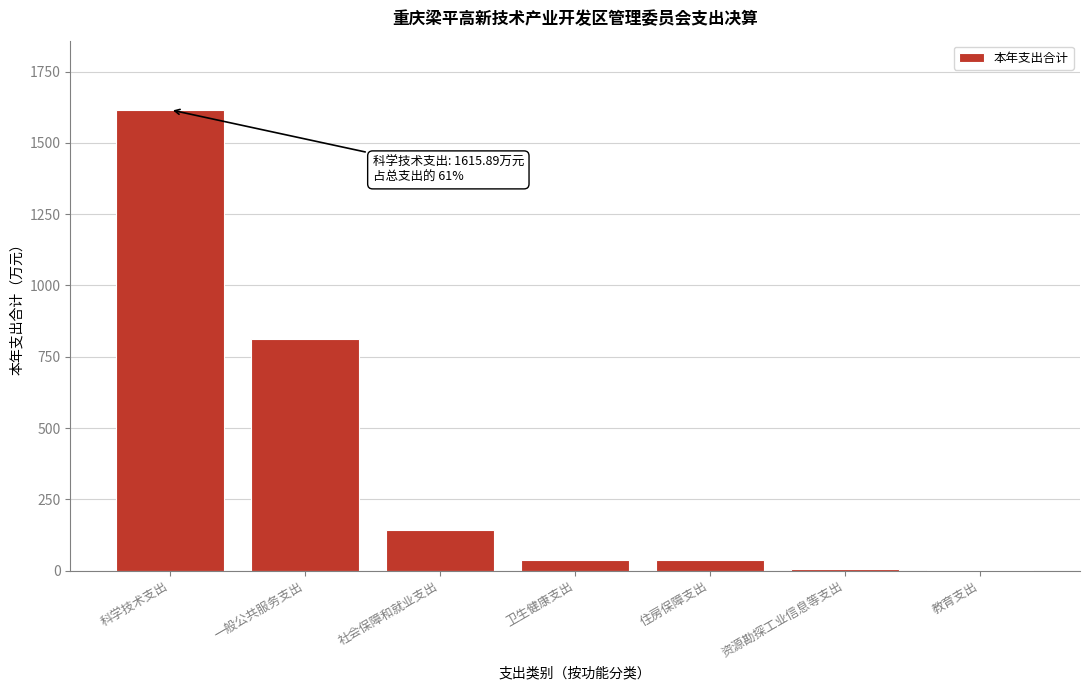

What is the approximate value at 科学技术支出?

1615.9